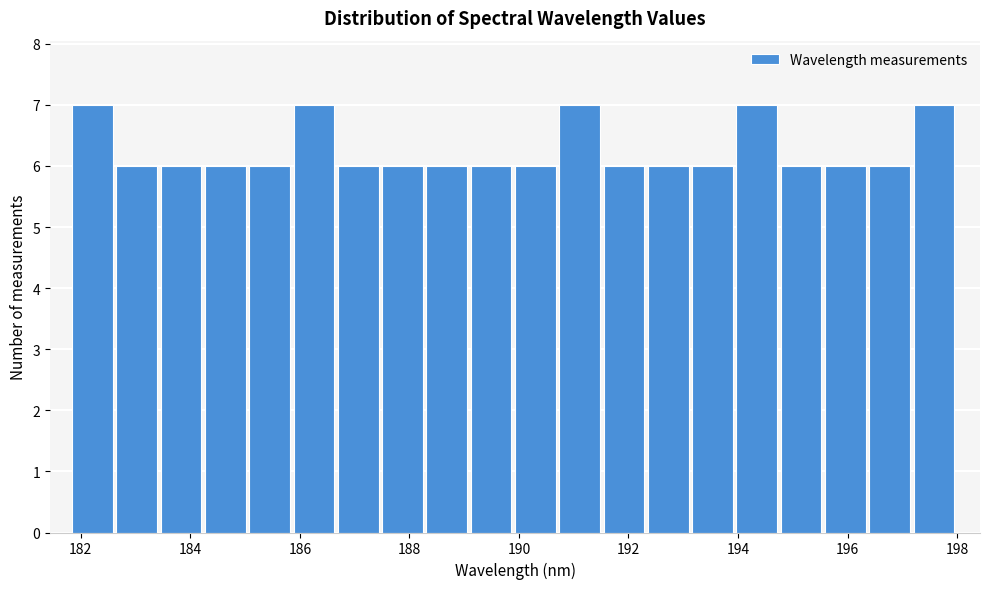

Reading left to right, list every bar in this chart as the range it spans on the x-axis followed by its height. Neither the bar edges nor the heights are printed on the chart, so give them approximately, as read against the axes.

181.8 to 182.6: 7
182.6 to 183.4: 6
183.4 to 184.2: 6
184.2 to 185.0: 6
185.0 to 185.8: 6
185.8 to 186.6: 7
186.6 to 187.6: 6
187.6 to 188.4: 6
188.4 to 189.2: 6
189.2 to 190.0: 6
190.0 to 190.8: 6
190.8 to 191.6: 7
191.6 to 192.4: 6
192.4 to 193.2: 6
193.2 to 194.0: 6
194.0 to 194.8: 7
194.8 to 195.6: 6
195.6 to 196.4: 6
196.4 to 197.2: 6
197.2 to 198.0: 7